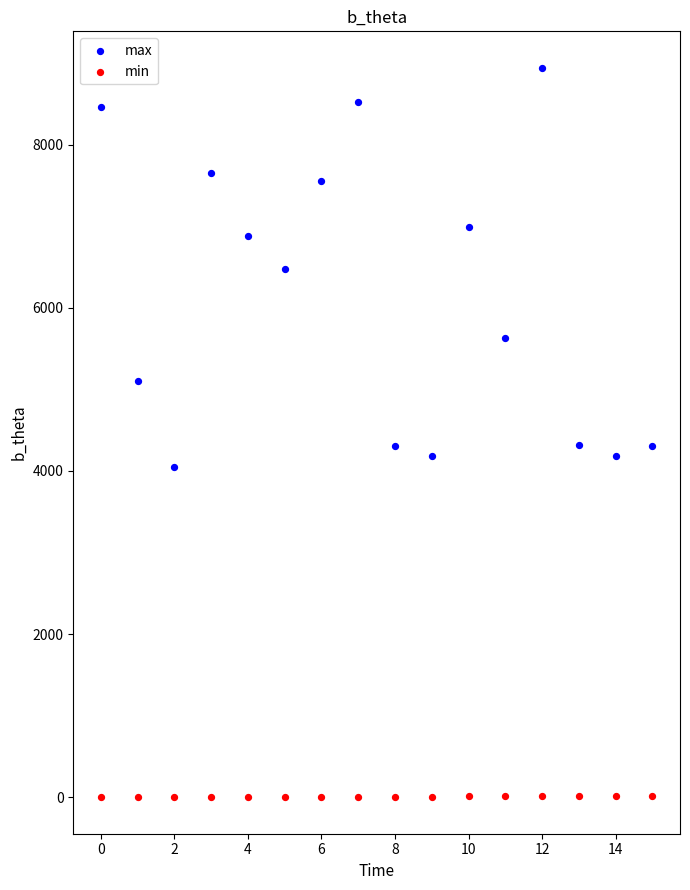

What are all the series names shown in the legend?

max, min